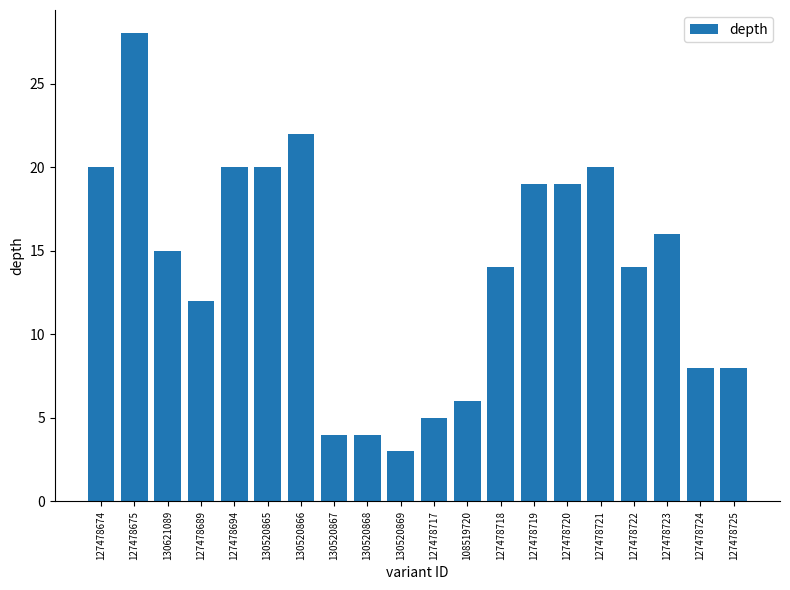

Reading left to right, list all the values displayed in this chart.

20	28	15	12	20	20	22	4	4	3	5	6	14	19	19	20	14	16	8	8